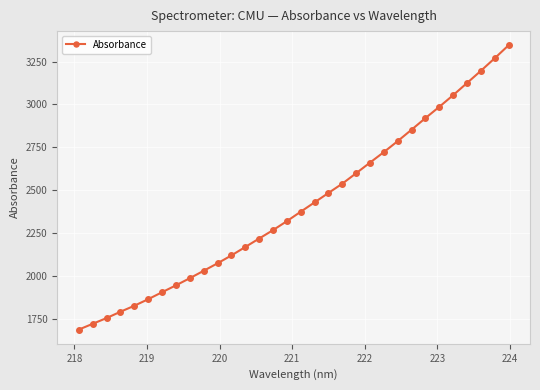

True or false: there are more than 2 points higher than both neighbors.

False